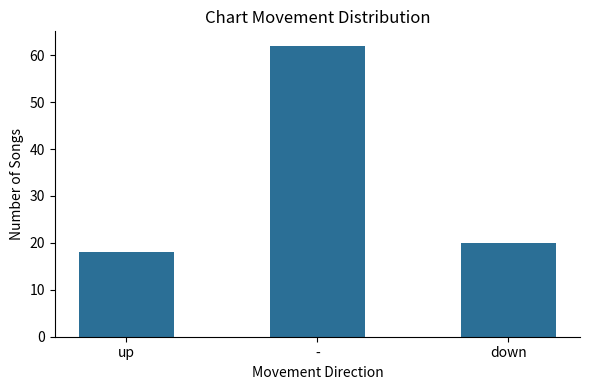

What is the ratio of the value at up to the value at -?

0.3